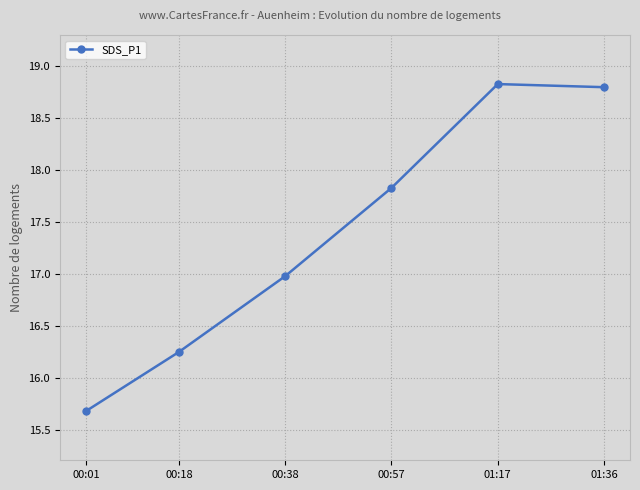

Count the number of values greater than 17.

3